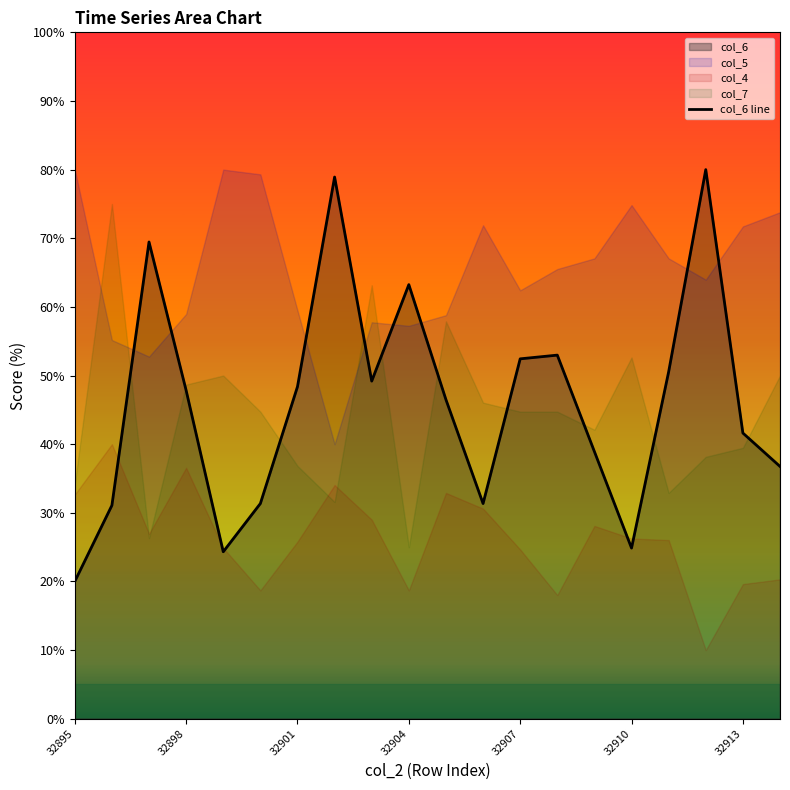

The value at 7 is 114.0. True or false?

False